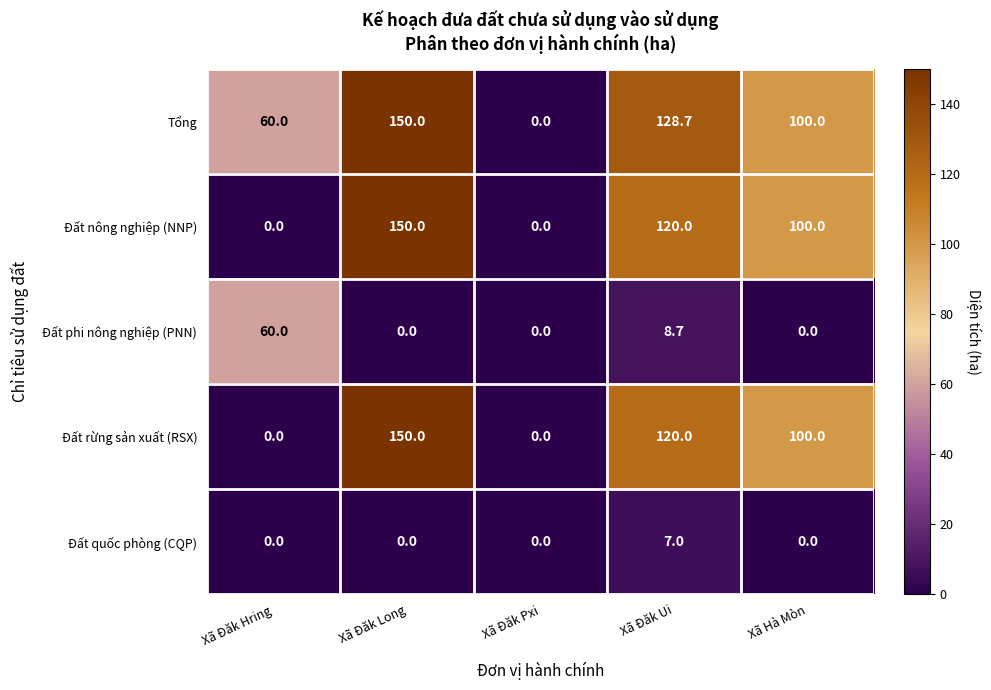

What is the greatest value displayed?

150.0